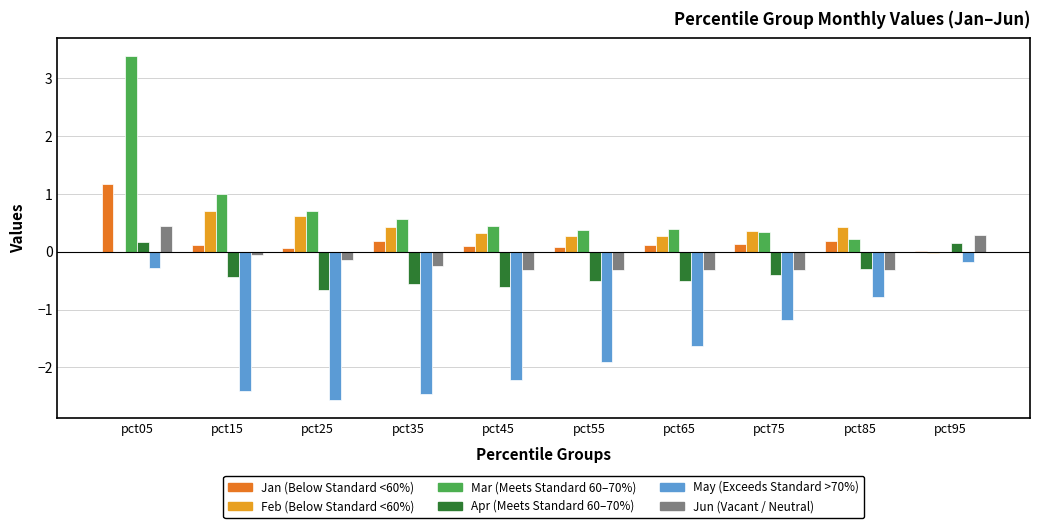

At which label is Mar closest to 1?

pct15